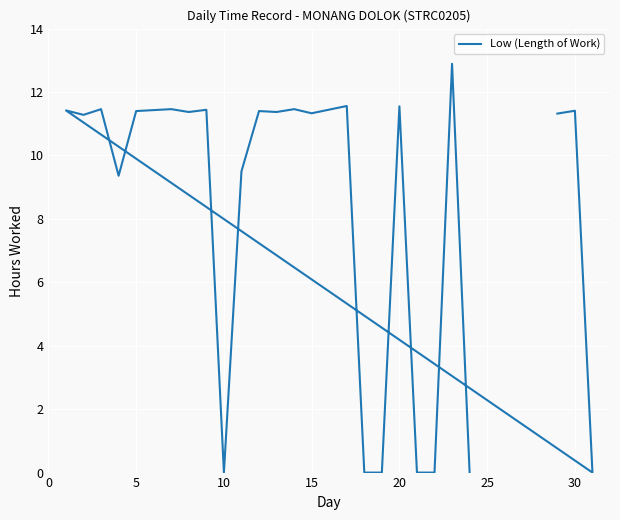

The value at 21 is 0.0. True or false?

True